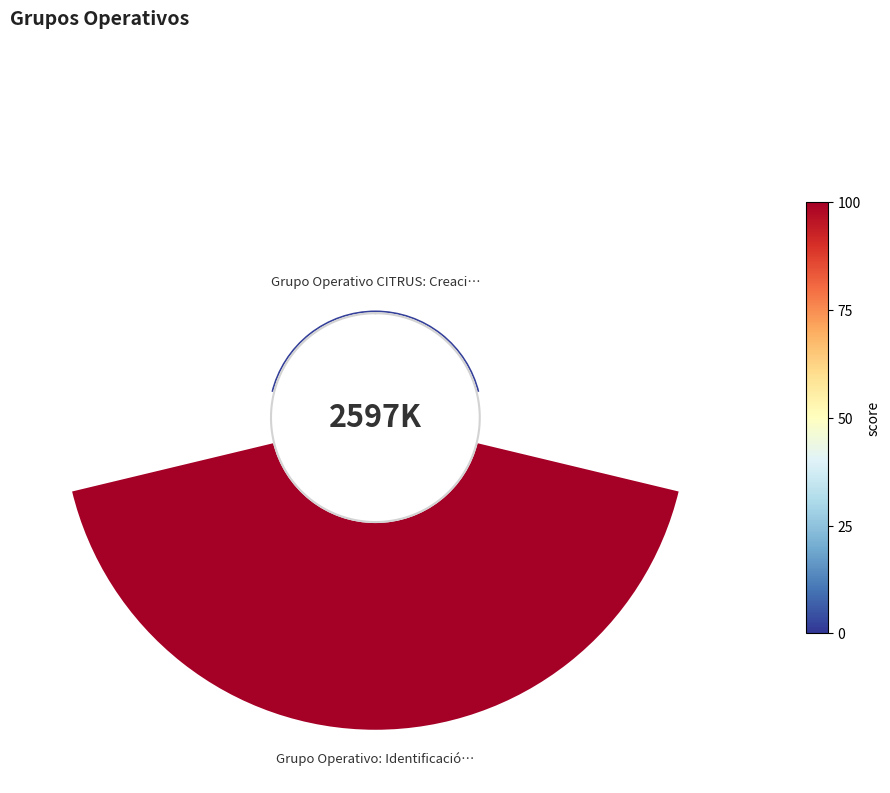

What portion of the pie excludes 0?

98.2%